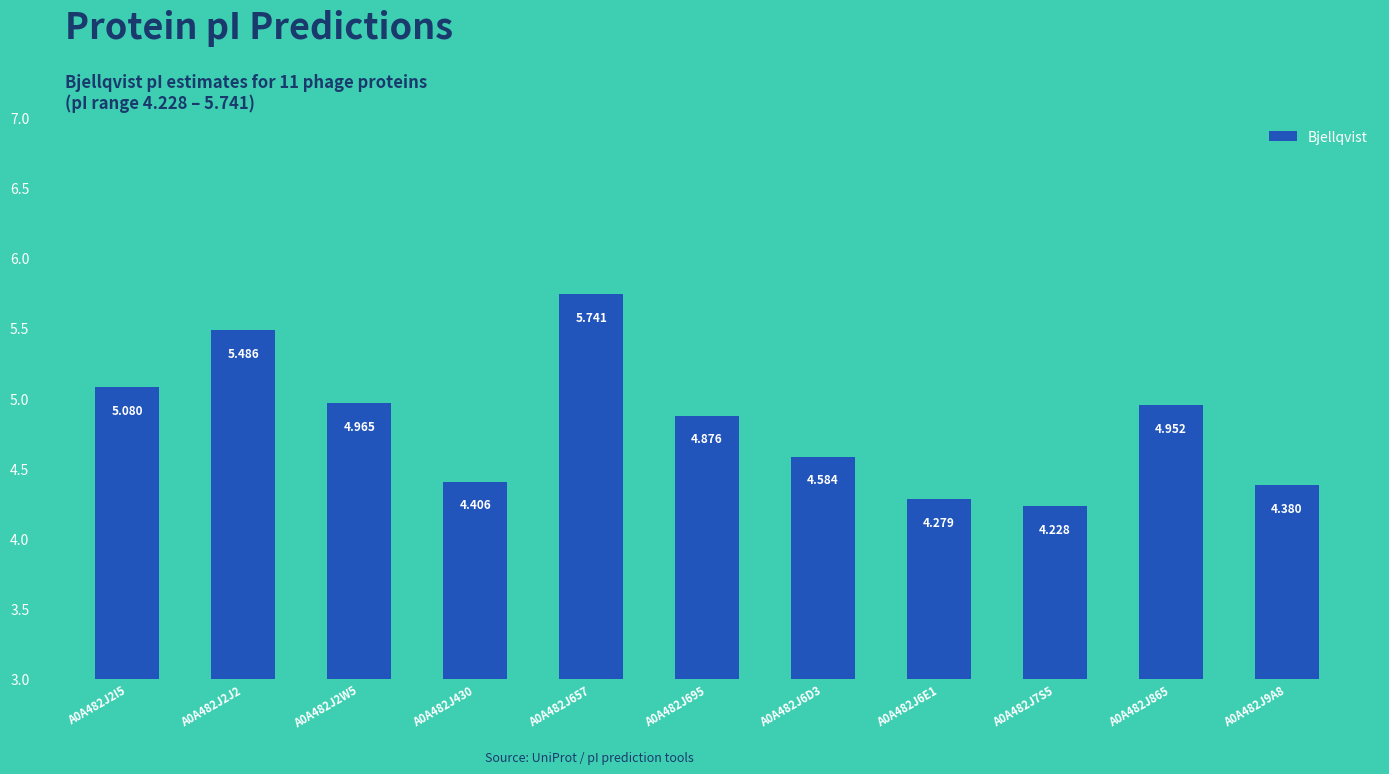

Rank the categories by value from lowest to highest.

A0A482J7S5, A0A482J6E1, A0A482J9A8, A0A482J430, A0A482J6D3, A0A482J695, A0A482J865, A0A482J2W5, A0A482J2I5, A0A482J2J2, A0A482J657